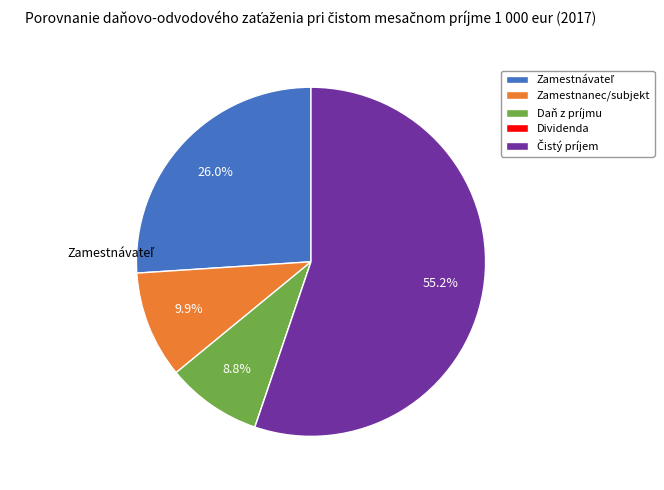

Is there any slice that represents more than half of the pie?

Yes